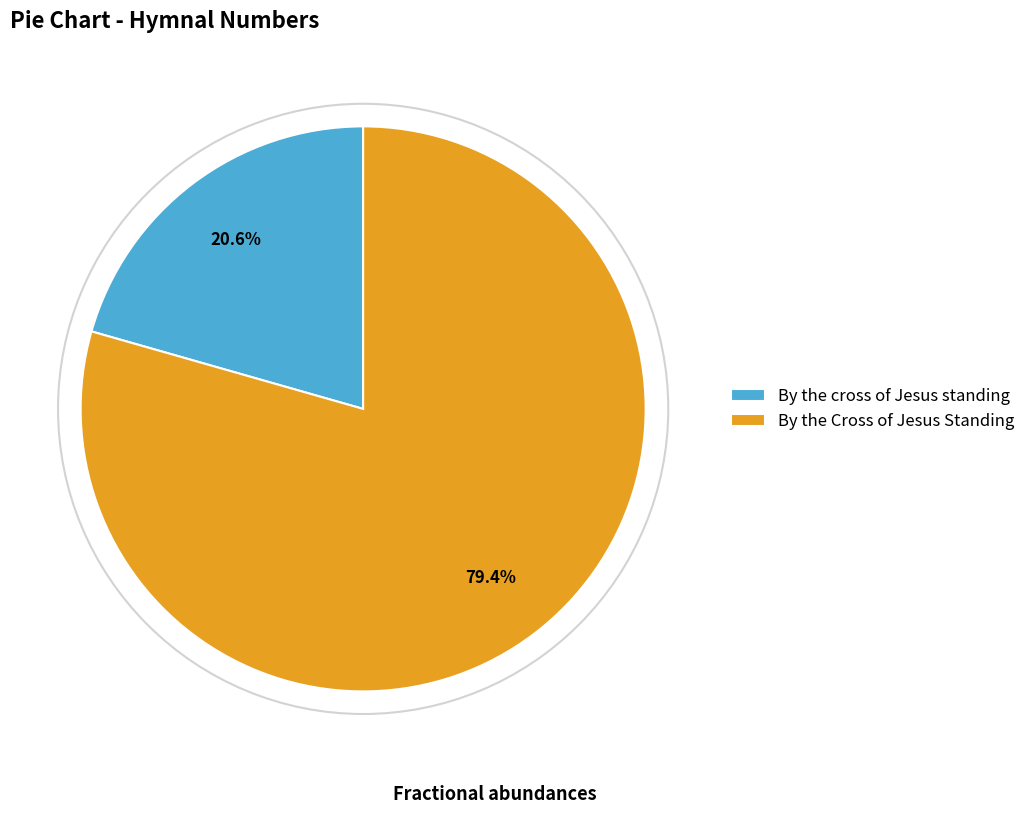

What is the total percentage of By the Cross of Jesus Standing and By the cross of Jesus standing?

100.0%